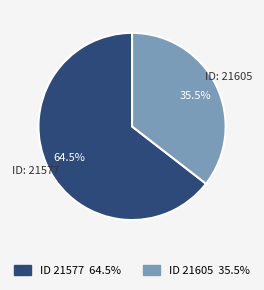

Does any single category account for the majority?

Yes